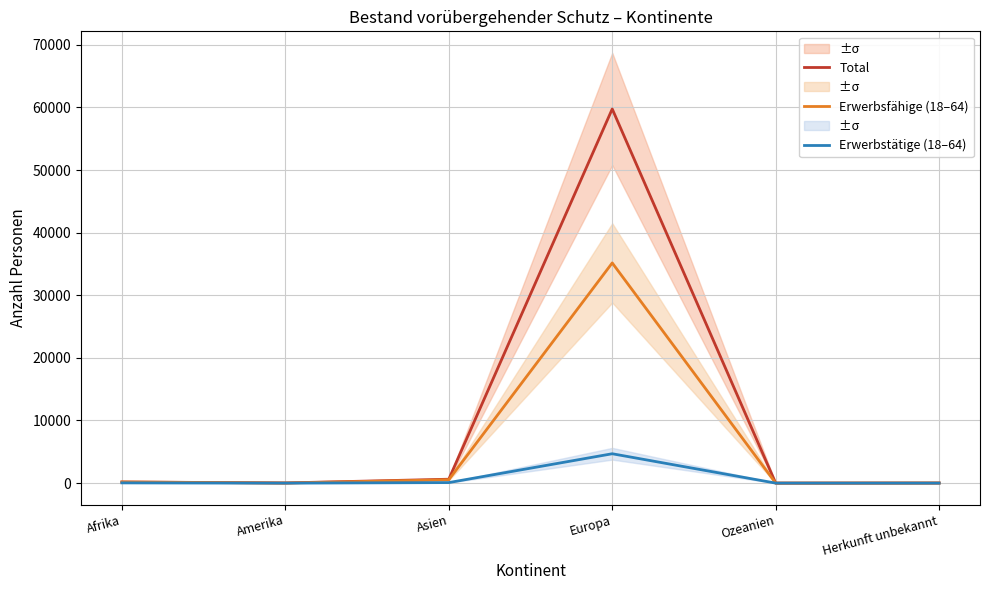

True or false: Erwerbsfähige (18–64) and Total intersect in this chart.

False